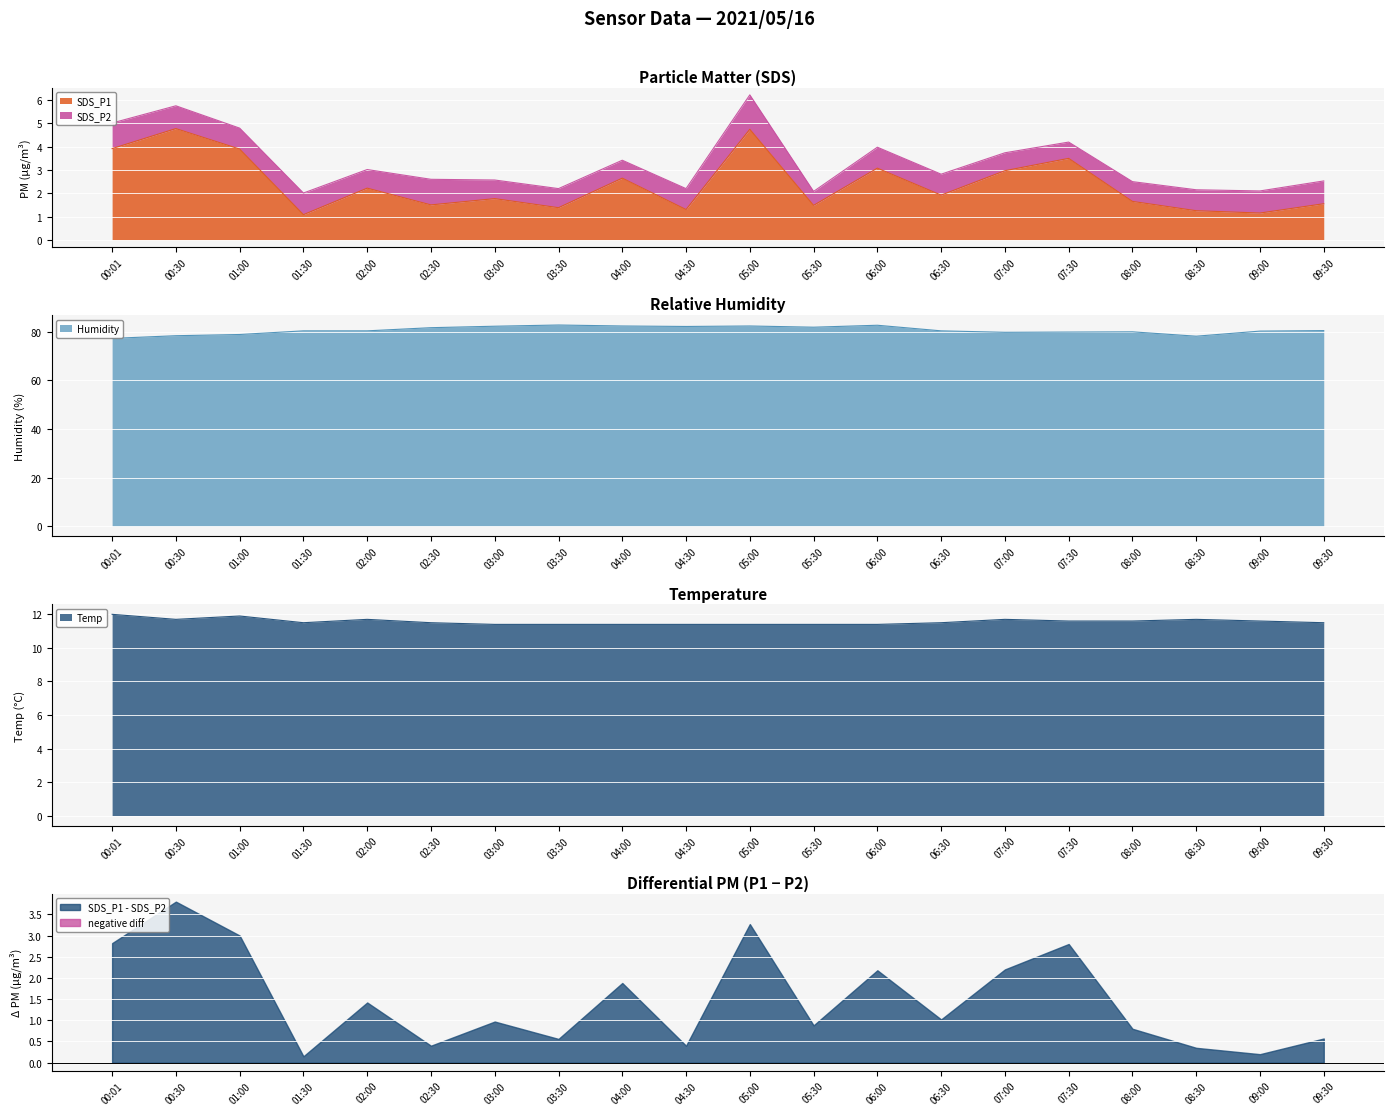

What is the label of the 15th point from the left?

07:00